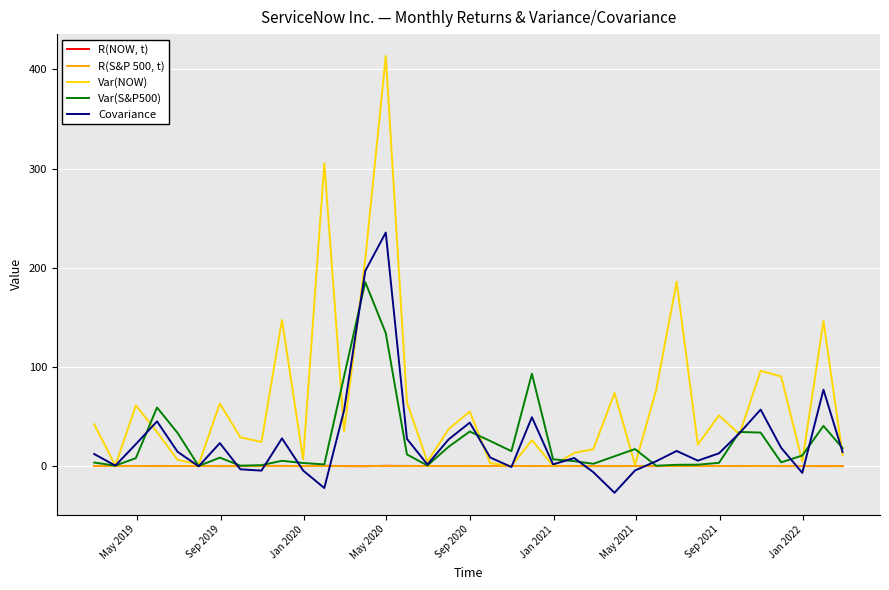

What is the difference between the maximum and second lowest values in the R(NOW, t) series?

0.3